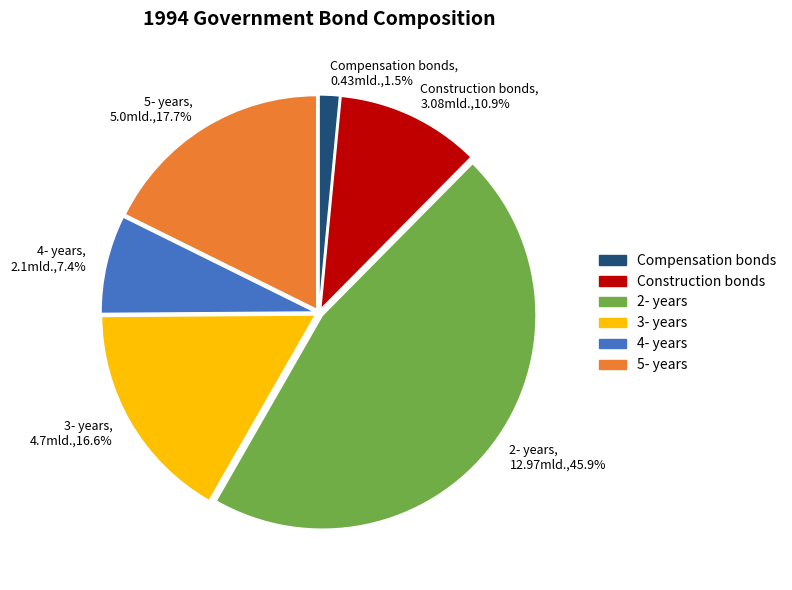

What is the total percentage of 3- years and 4- years?

24.0%